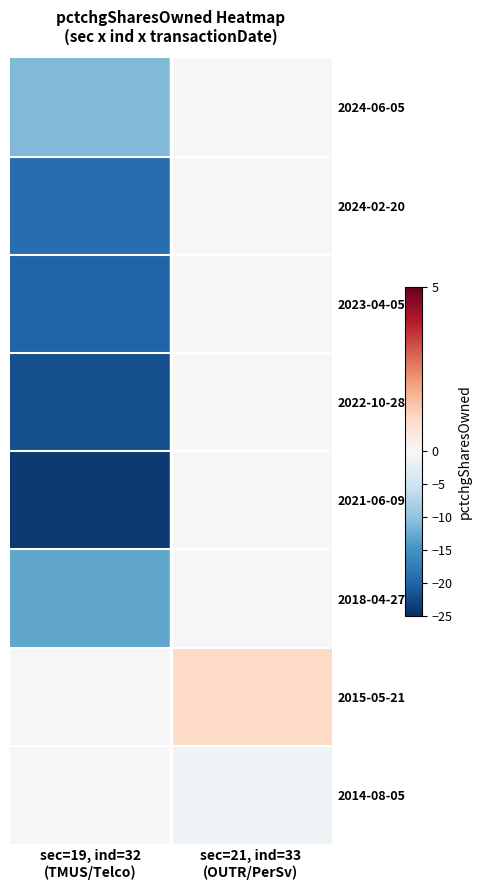

Between sec=21, ind=33
(OUTR/PerSv) and sec=19, ind=32
(TMUS/Telco), which is larger?

sec=21, ind=33
(OUTR/PerSv)